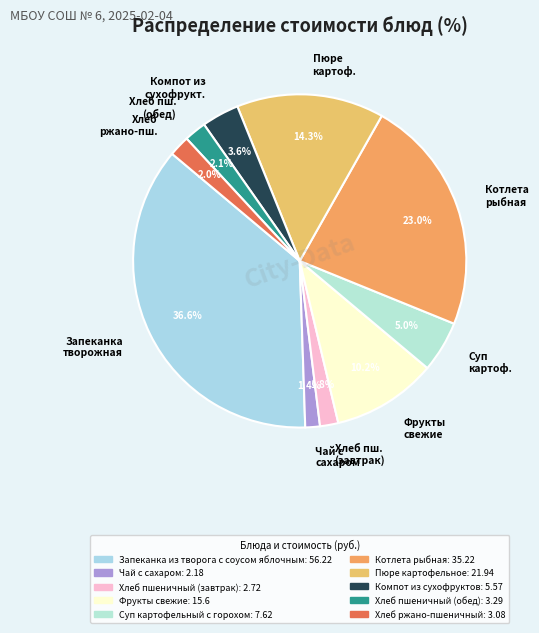

Which has a higher value, Запеканка творожная or Хлеб пш. (завтрак)?

Запеканка творожная